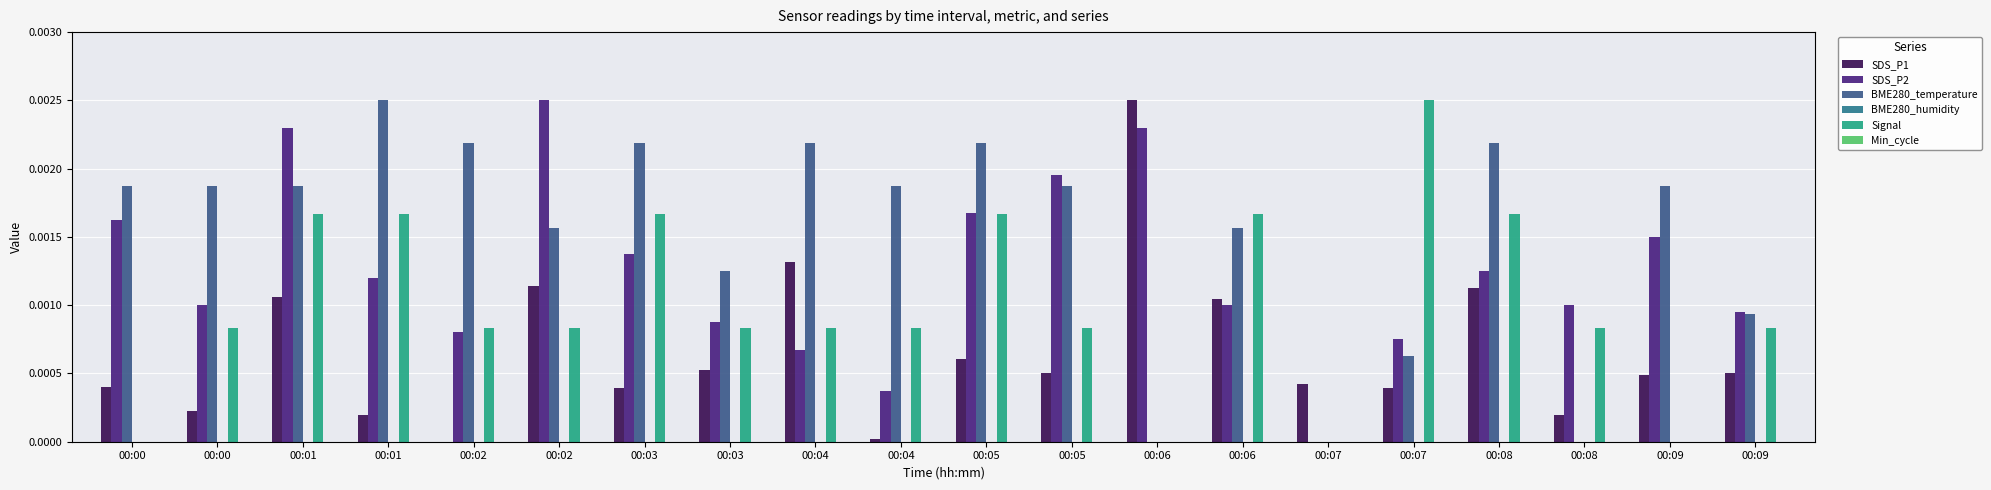

Between 00:01 and 00:04, which series saw the biggest shift?

SDS_P1